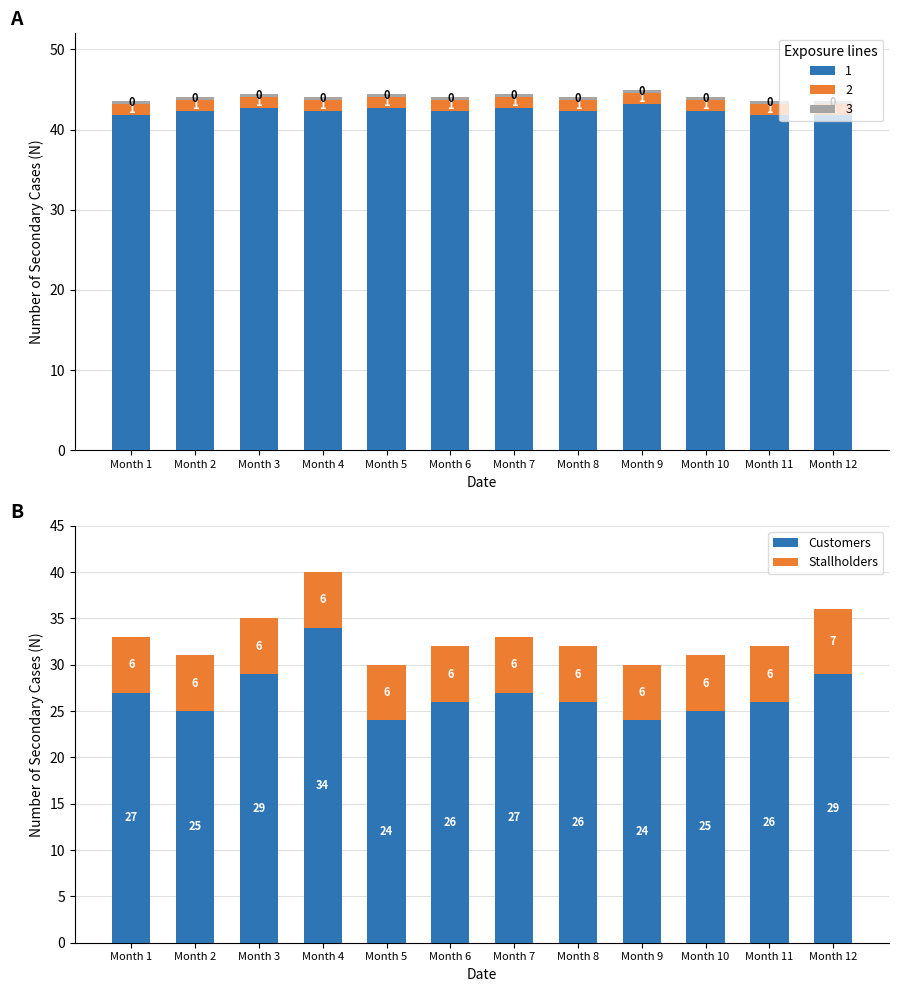

Which has a higher value, Month 6 or Month 11?

Month 6